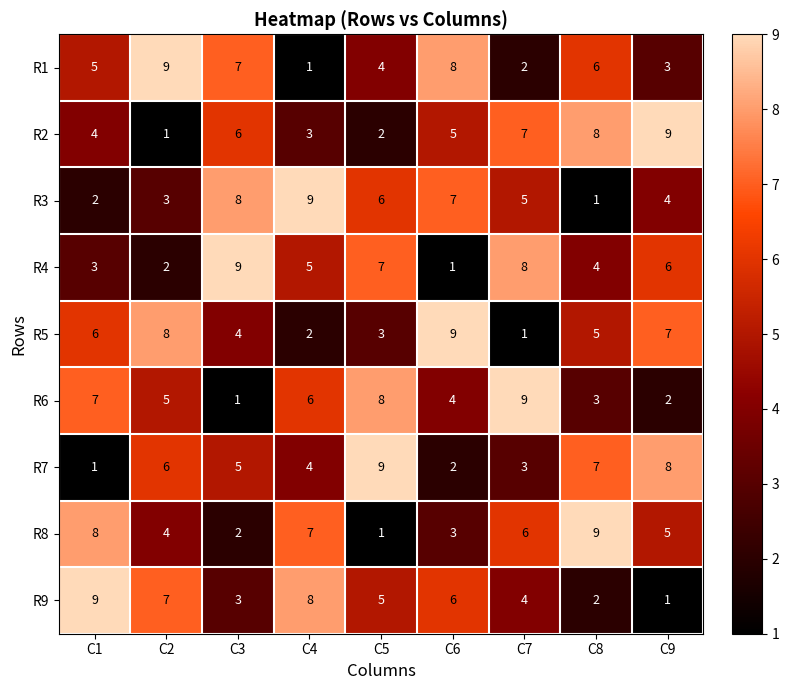

How many data points does each series have?

9